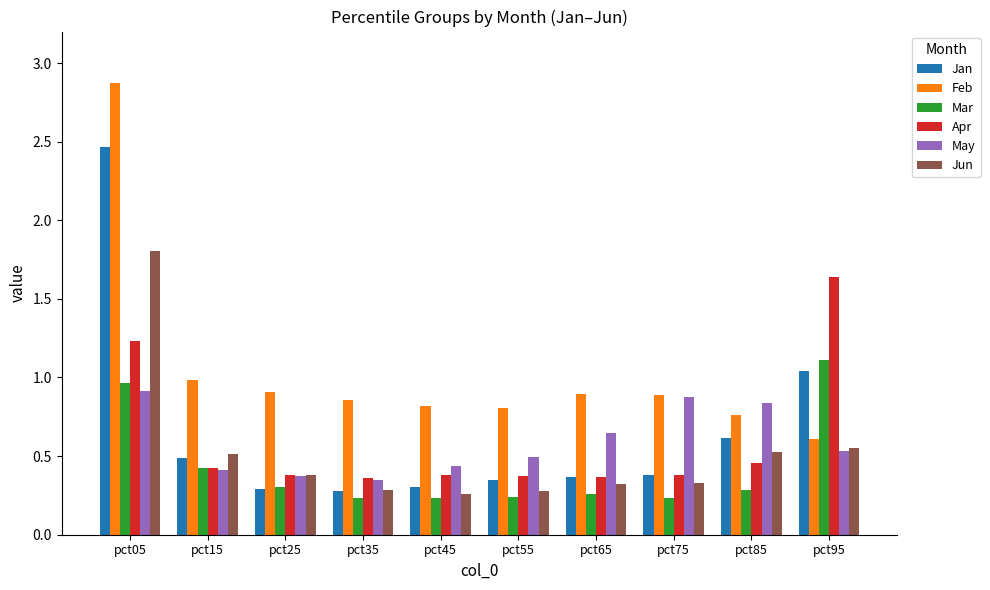

Which series changed the most between pct35 and pct75?

May